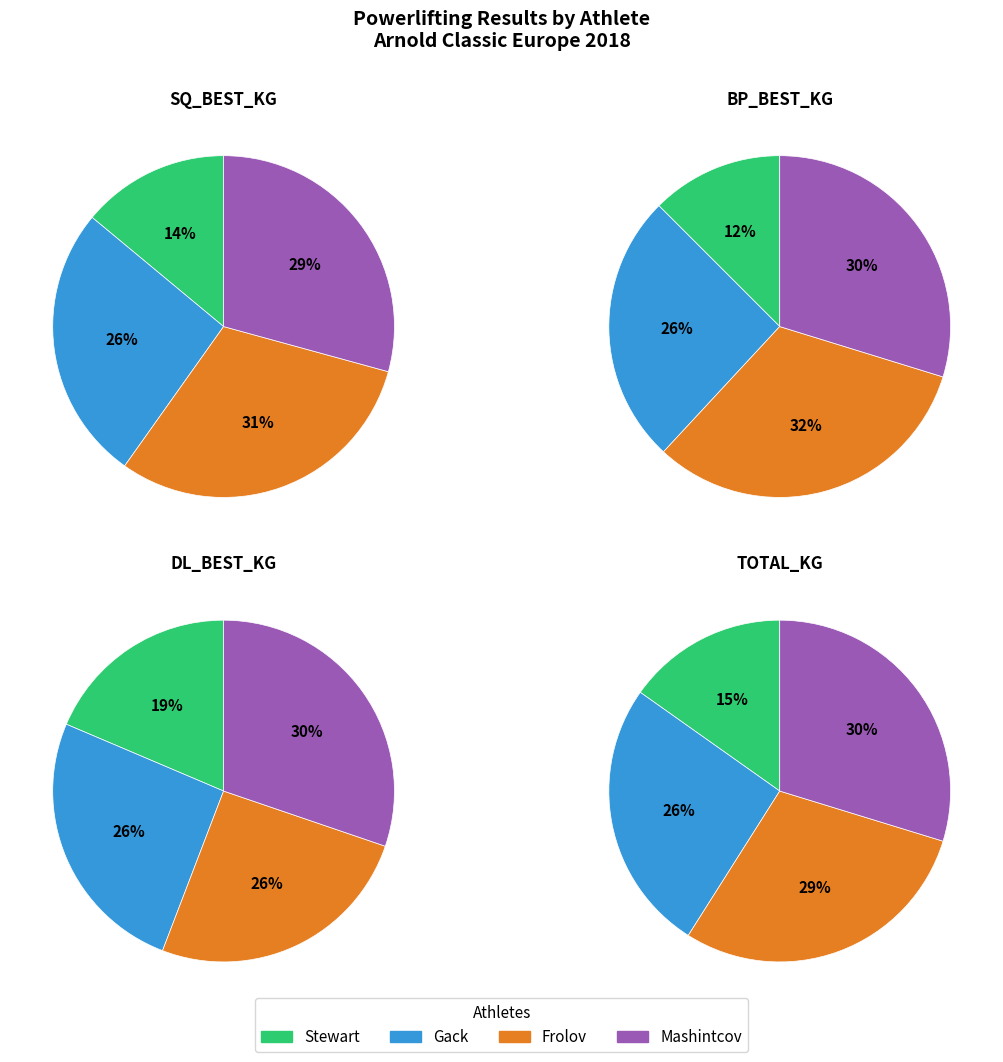

Does Mashintcov account for over 50% of the chart?

No